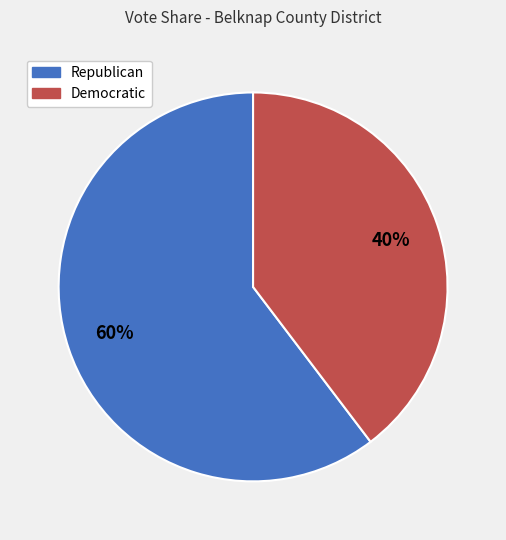

Rank the categories by value from highest to lowest.

Republican, Democratic